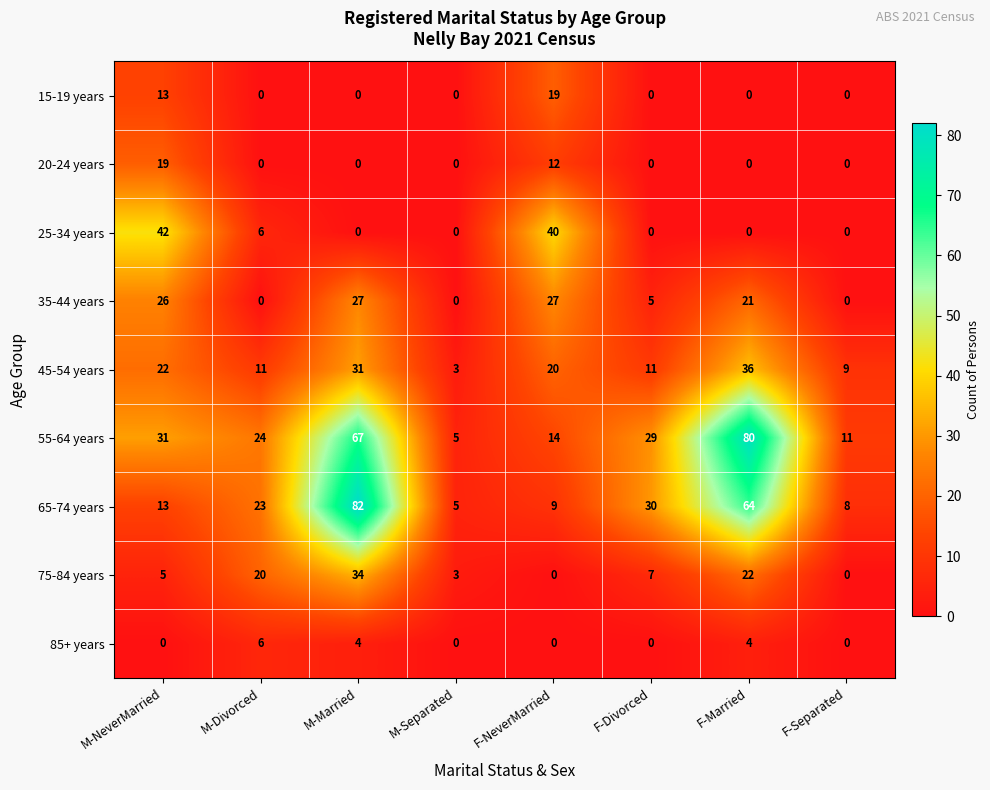

What is the greatest value displayed?

82